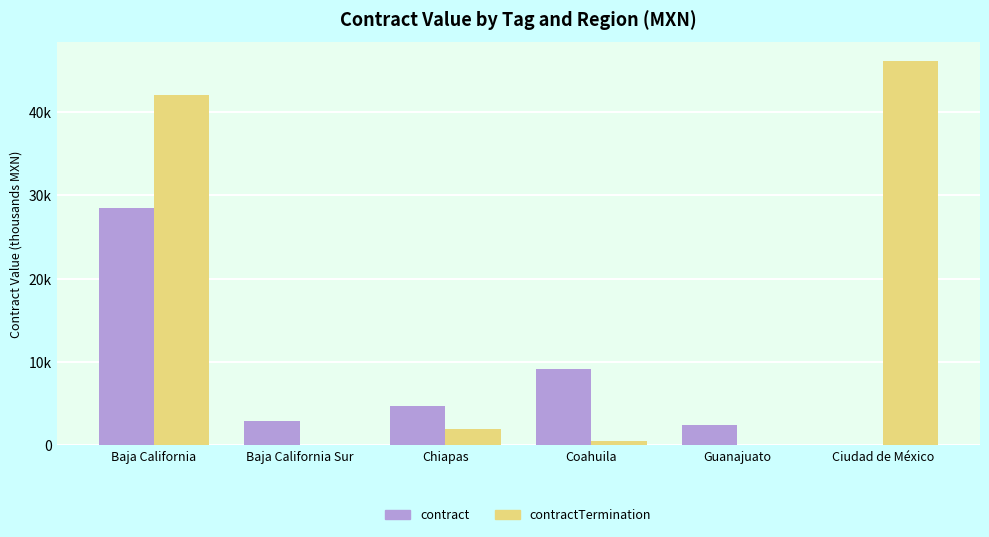

At which label is contract closest to 14?

Coahuila